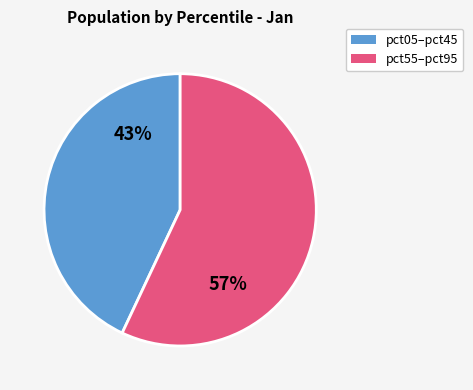

To the nearest percent, what is the difference between the largest and smallest slice percentages?

14%